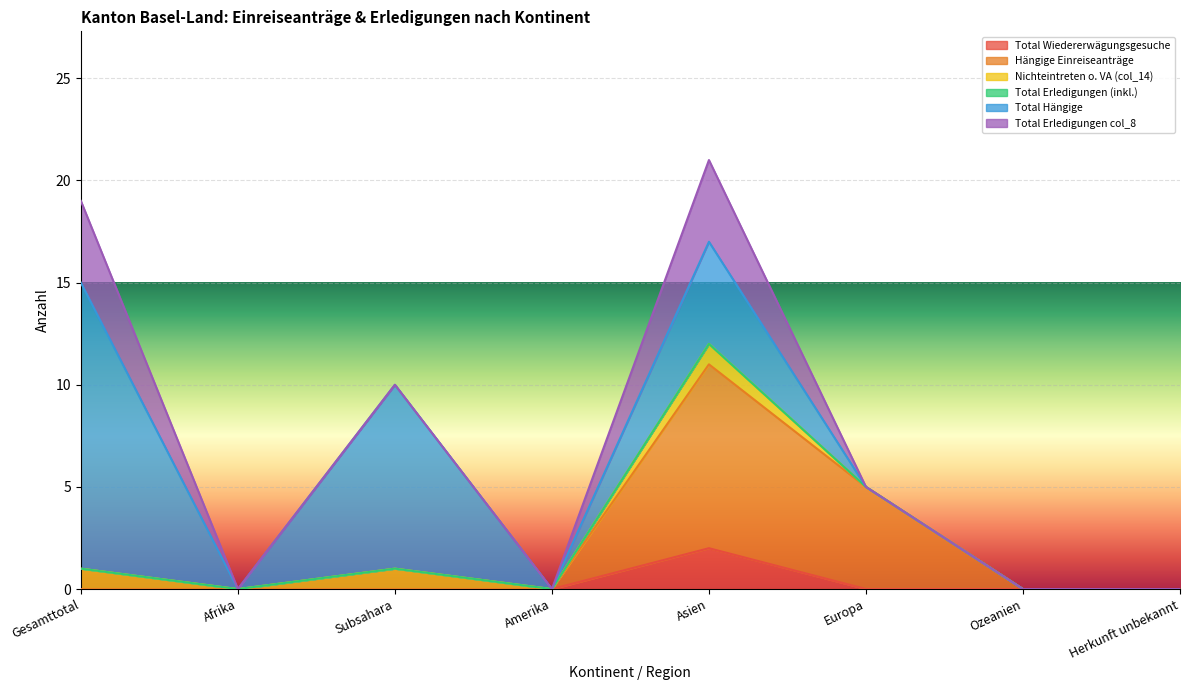

How many series are shown in this chart?

6